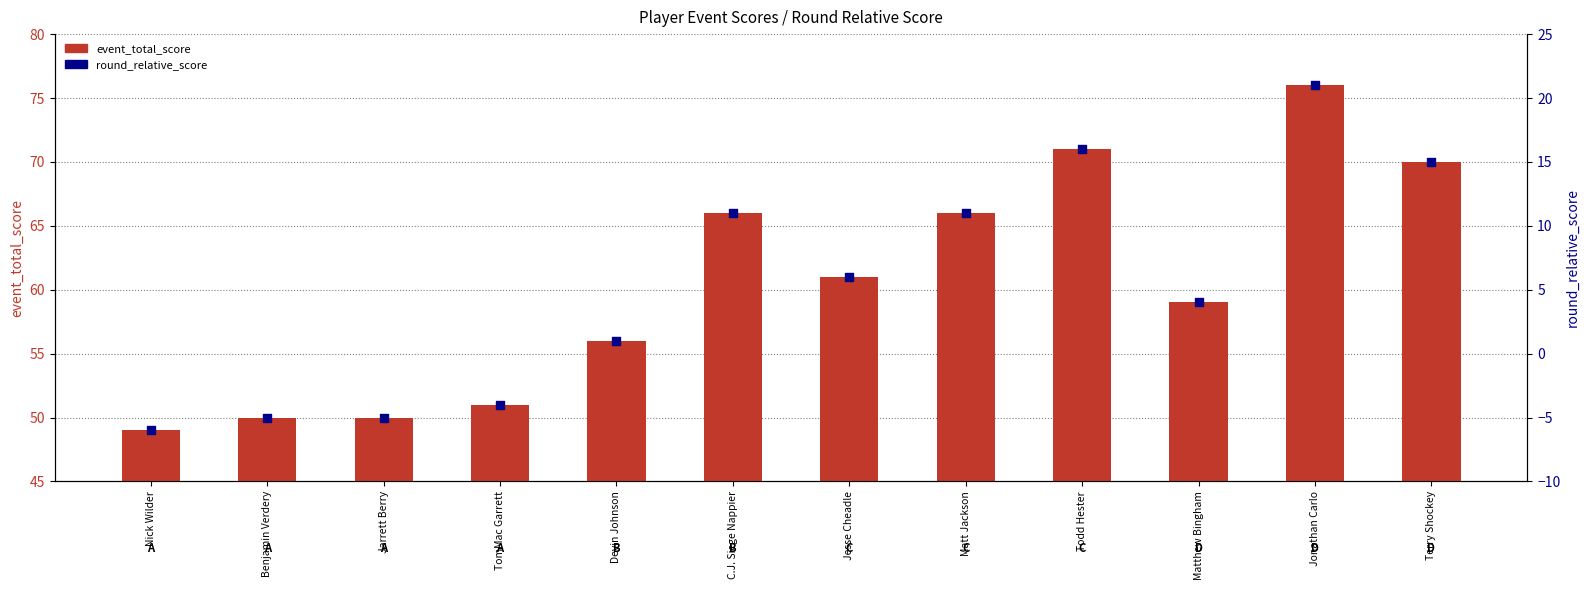

At how many categories does at least one series exceed 19?

12